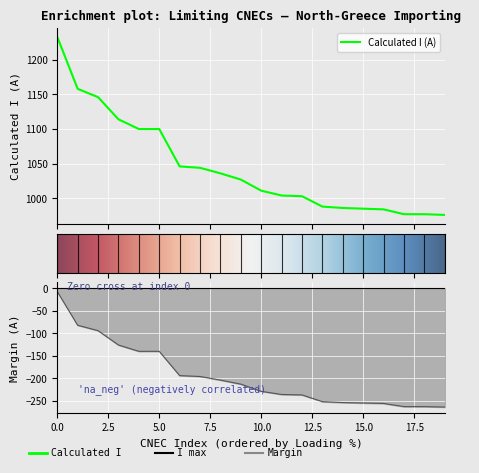

What is the lowest value of the Calculated I (A) series?

976